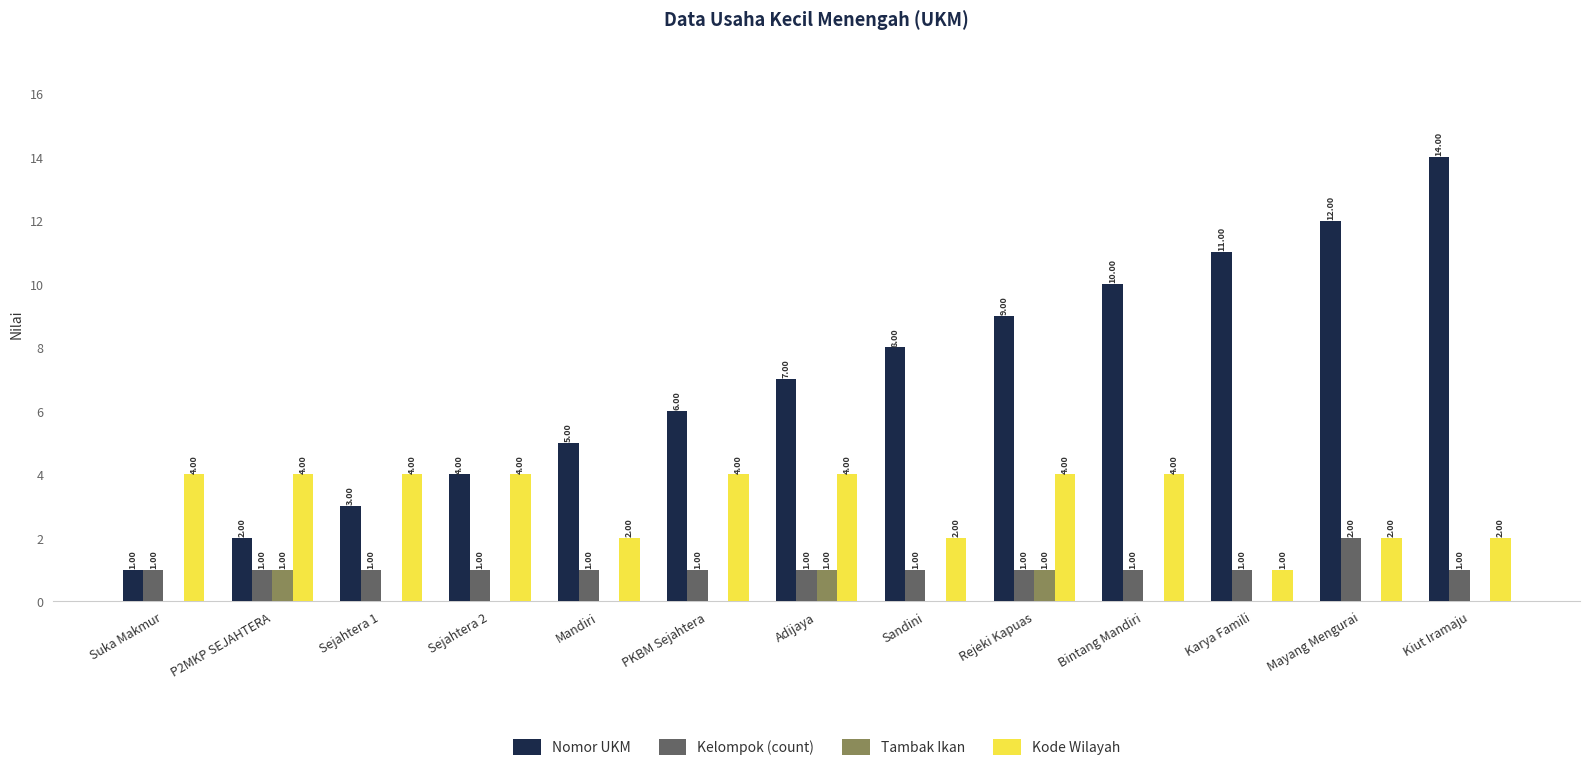

Which series has the largest range (max minus min)?

Nomor UKM